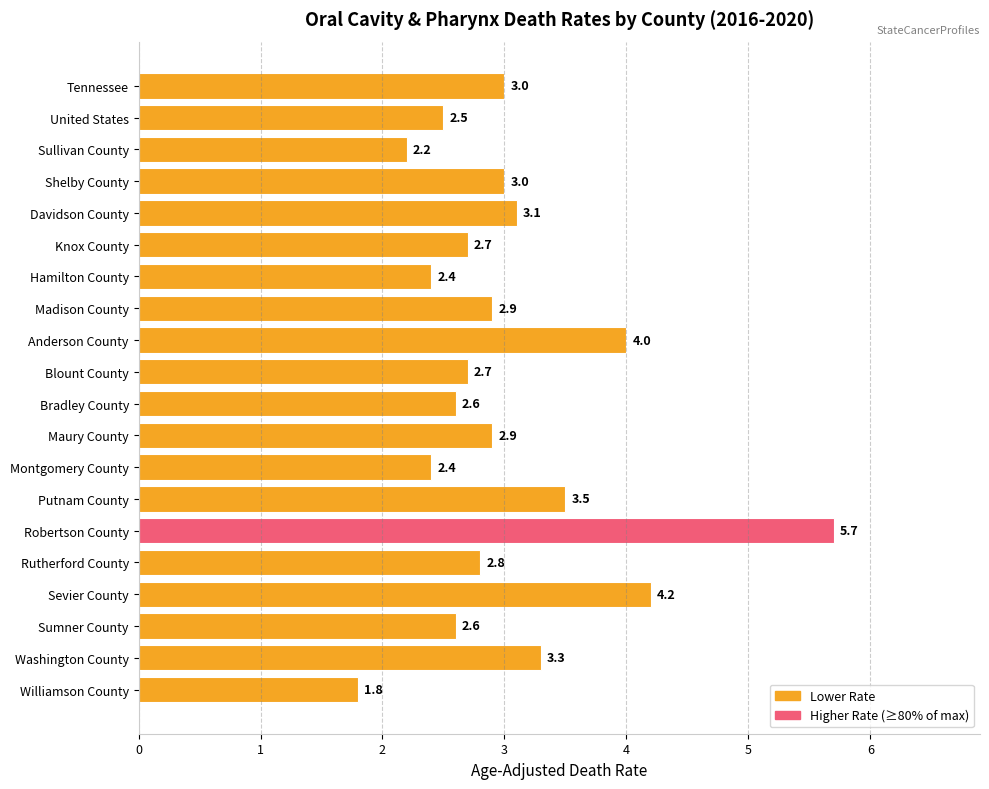

Reading bottom to top, transcribe all the data shown in this chart.

1.8	3.3	2.6	4.2	2.8	5.7	3.5	2.4	2.9	2.6	2.7	4.0	2.9	2.4	2.7	3.1	3.0	2.2	2.5	3.0